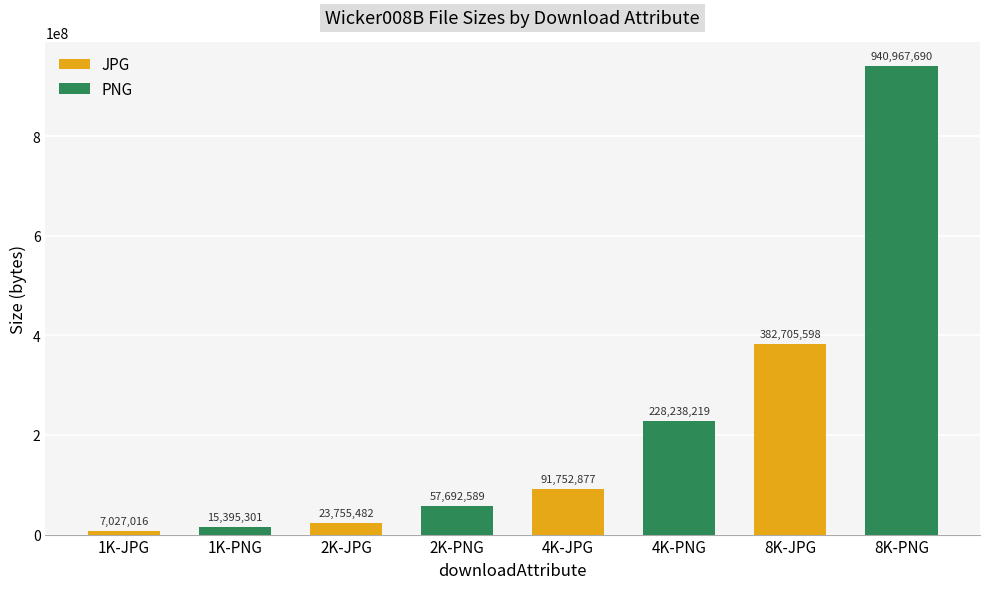

True or false: the data shows 15395301 at 1K-PNG.

True